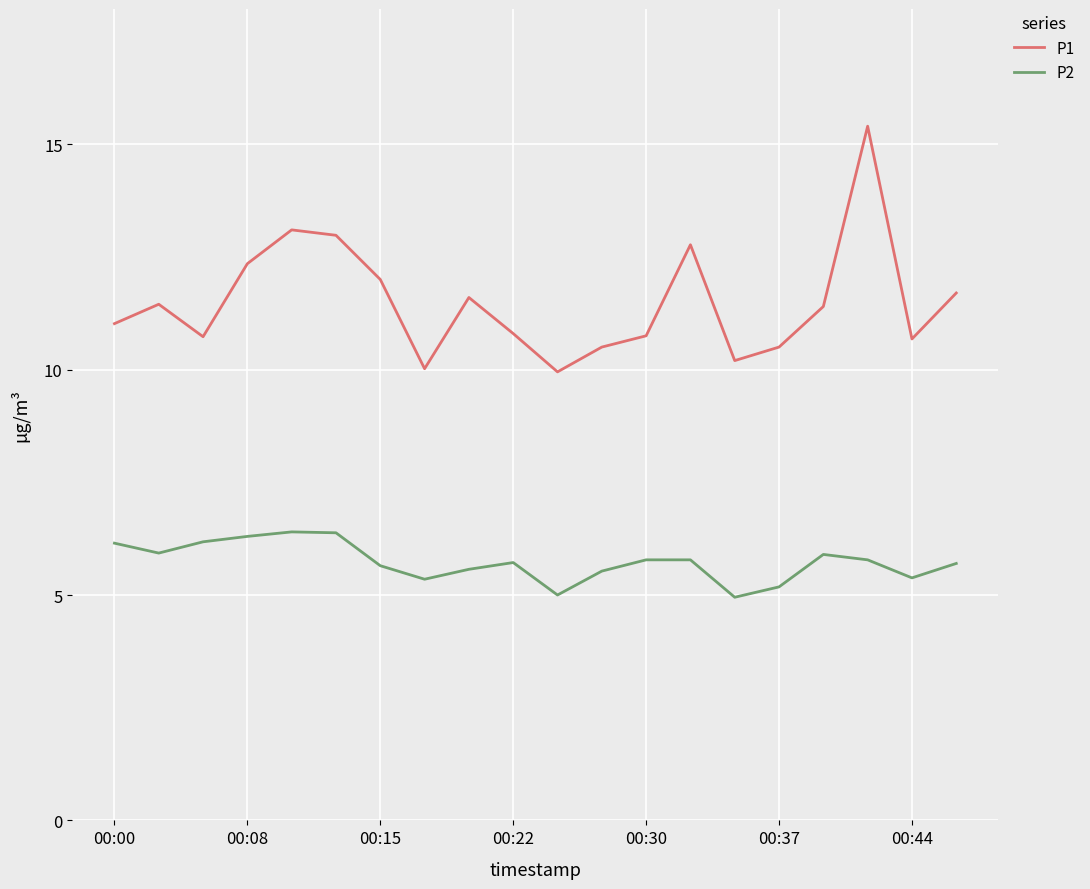

What is the highest value of the P2 series?

6.4